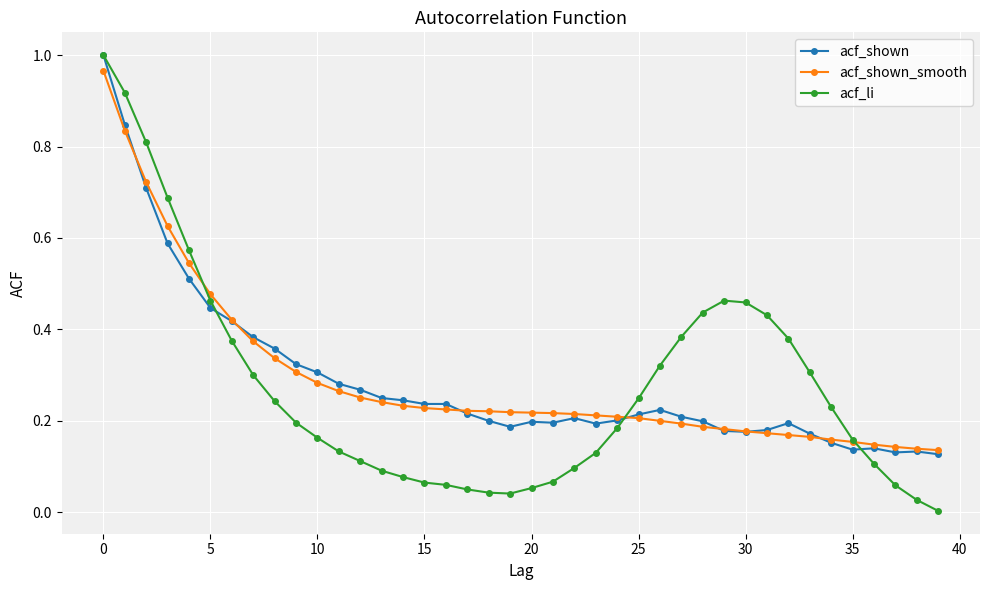

Which series has the largest range (max minus min)?

acf_li